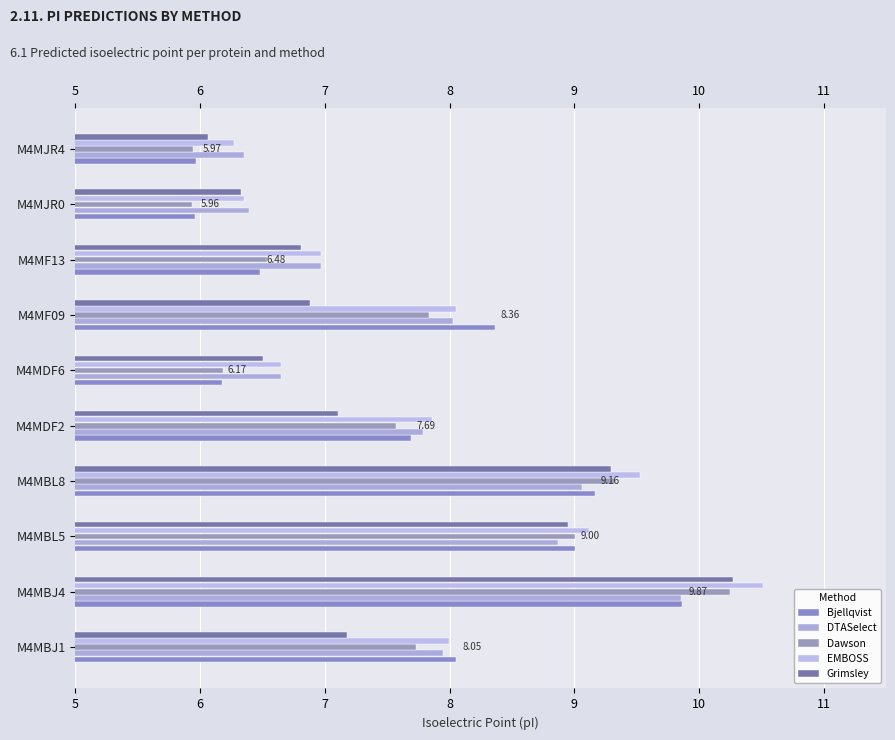

How many bars are there in total?

50